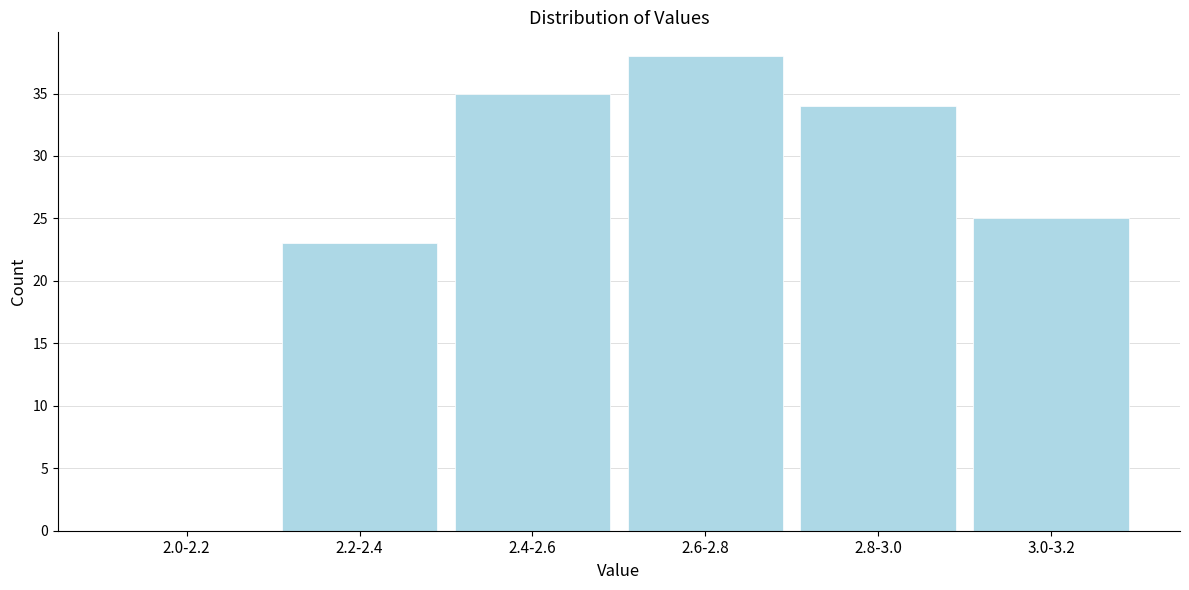

Reading right to left, what are all the values shown in this chart?

3.0-3.2=25	2.8-3.0=34	2.6-2.8=38	2.4-2.6=35	2.2-2.4=23	2.0-2.2=0